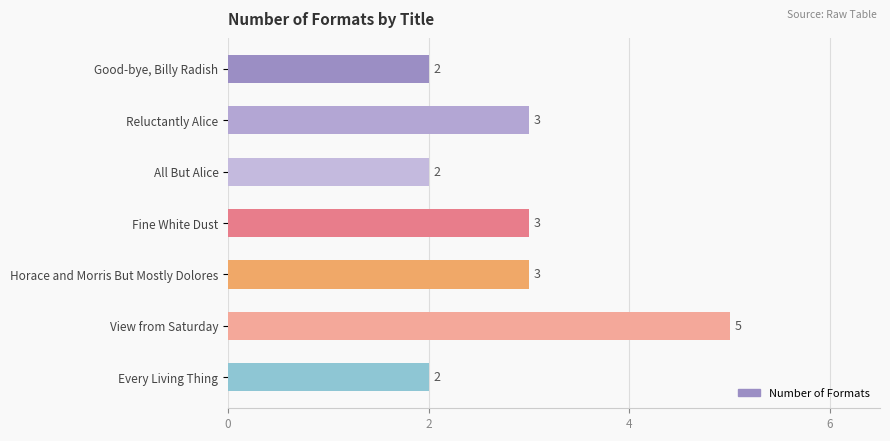

What is the difference between the maximum and minimum values?

3